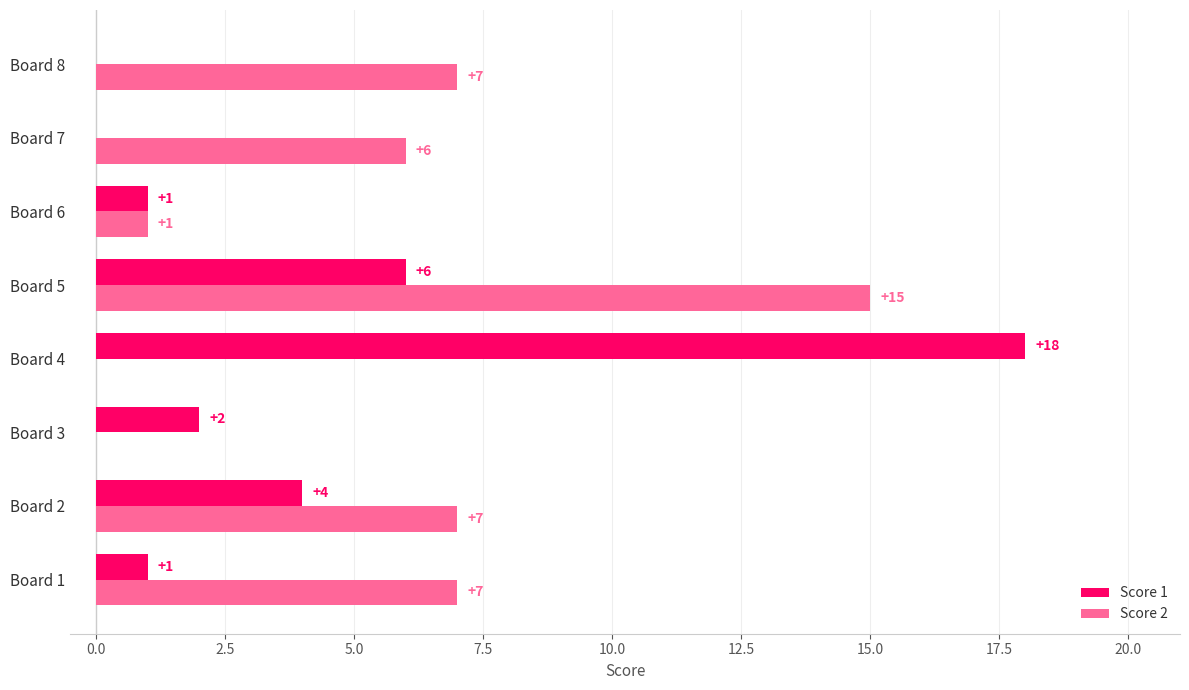

What is the total value across all series at Board 7?

6